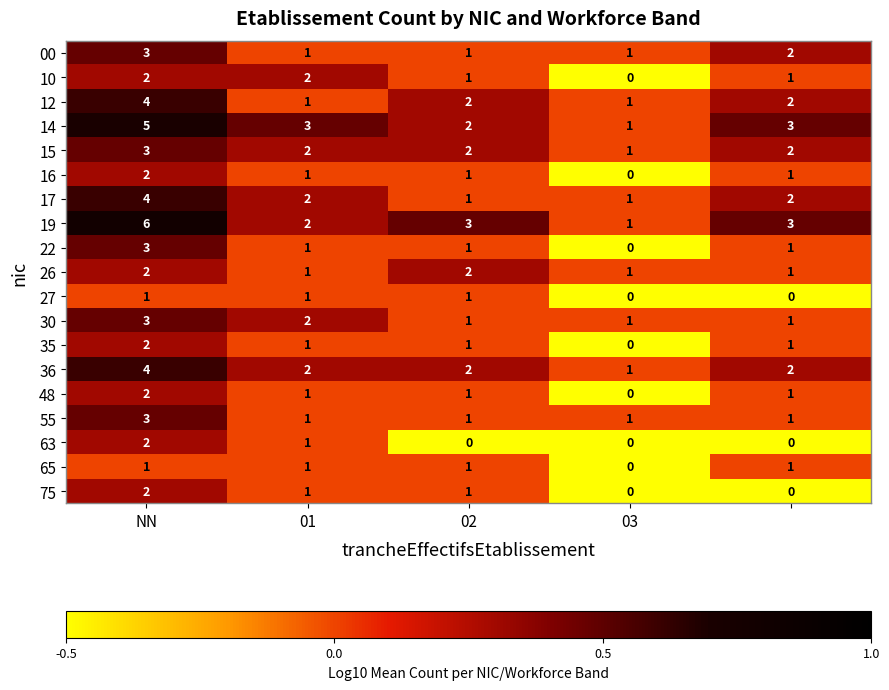

How many 27 values are between 0 and 1?

5